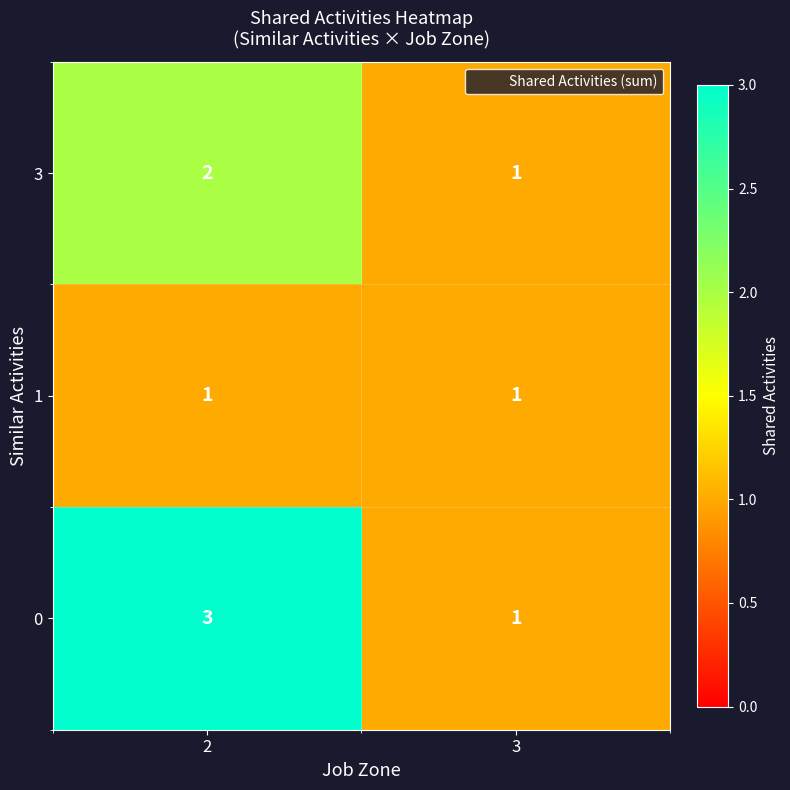

The 1 series shows 1 at 3. True or false?

True